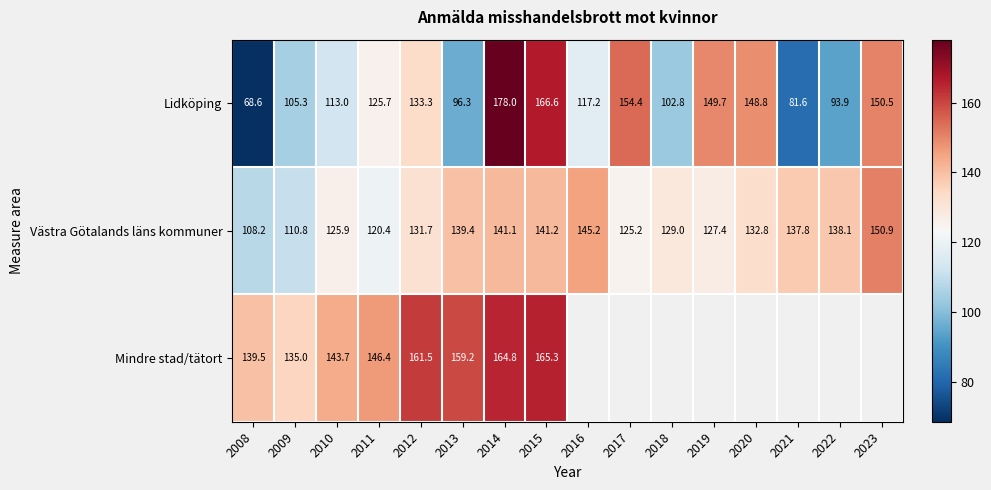

True or false: Västra Götalands läns kommuner has a value of 141.2 at 2015.

True